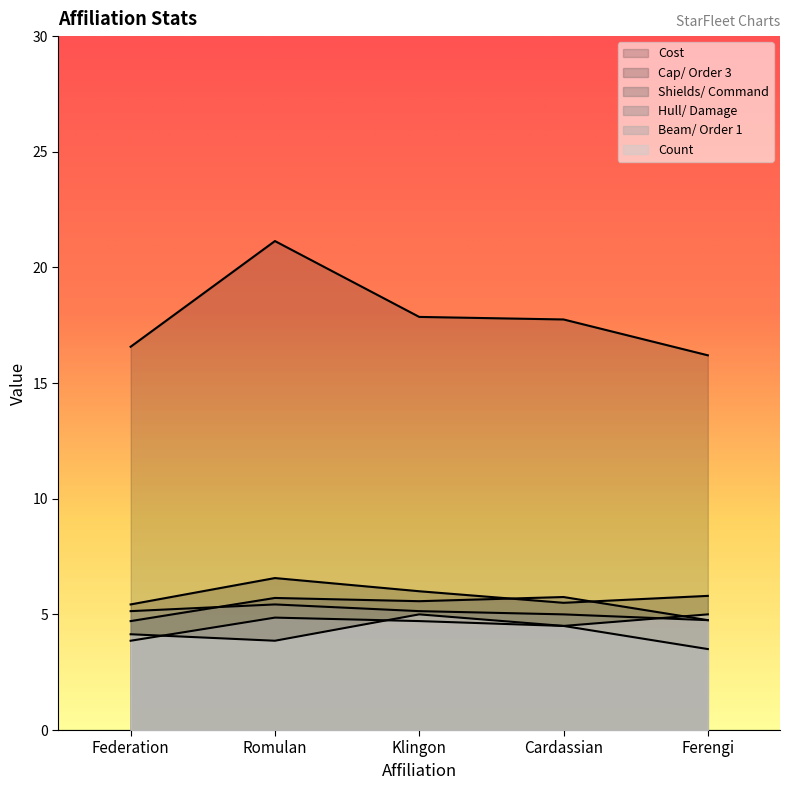

Does the chart display data point markers on the line(s)?

No